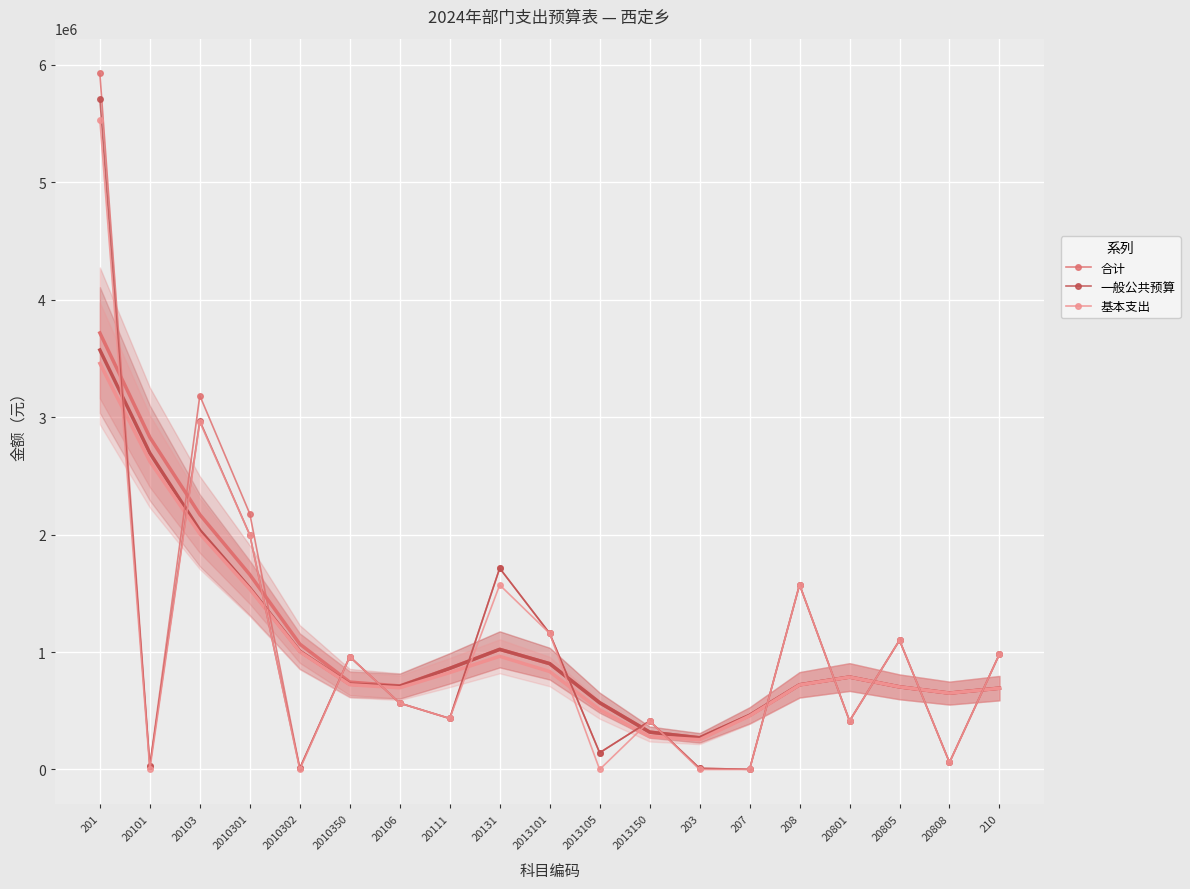

At which label is 一般公共预算 closest to 2856375?

20103